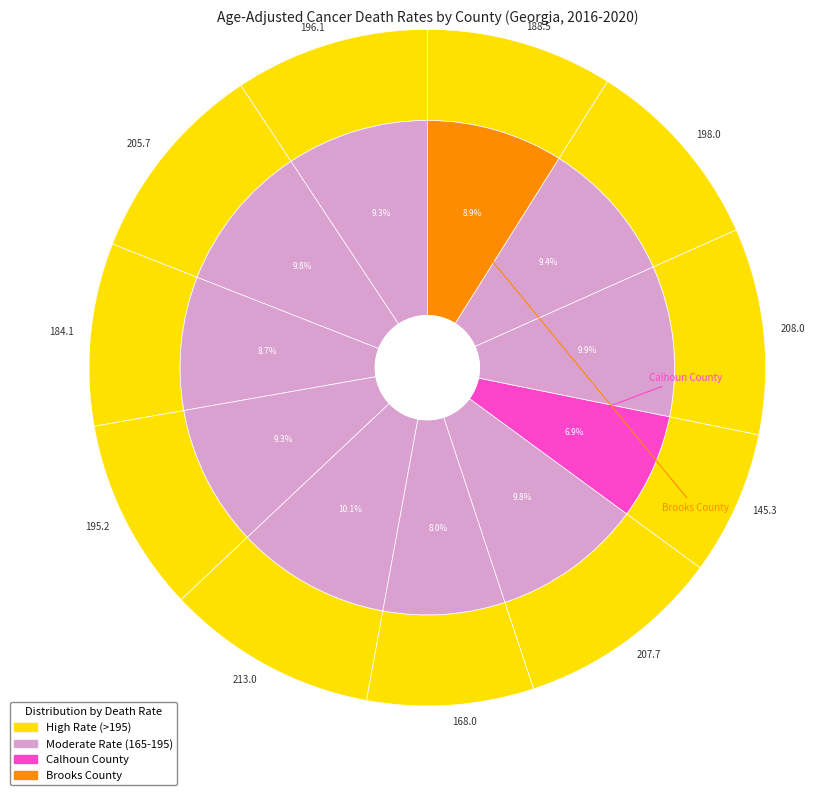

Is the sum of Stephens County and Brooks County greater than half?

No